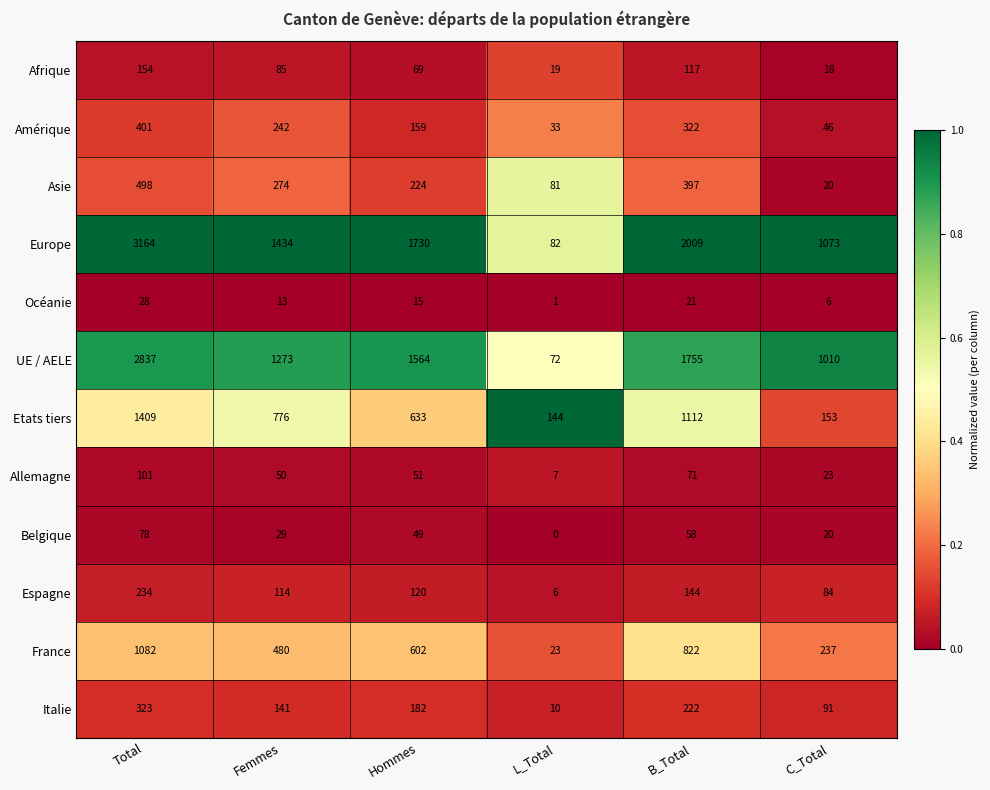

Rank the series by their maximum value, from lowest to highest.

Océanie, Belgique, Allemagne, Afrique, Espagne, Italie, Amérique, Asie, France, Etats tiers, UE / AELE, Europe